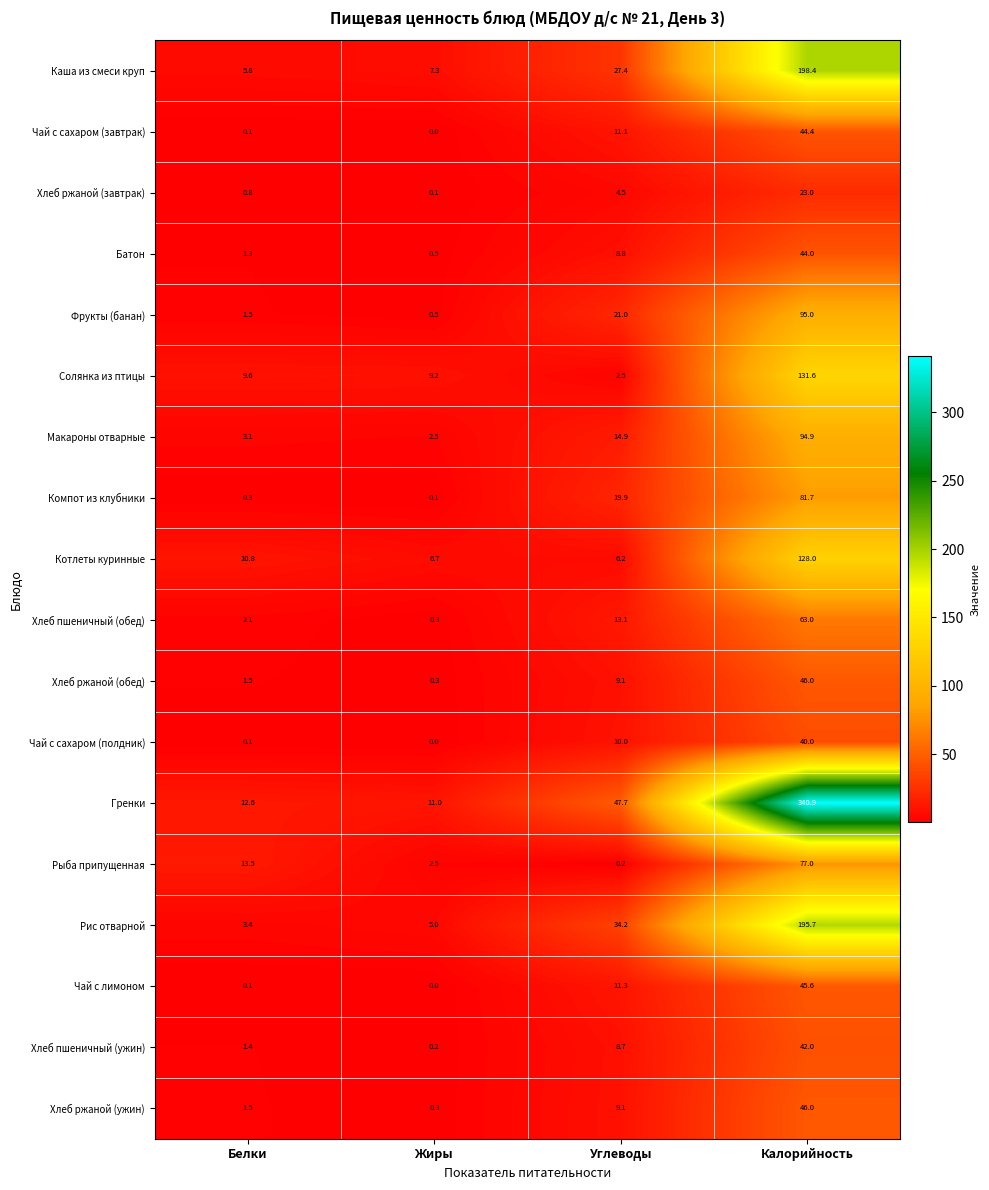

True or false: Макароны отварные has a value of 3.1 at Белки.

True